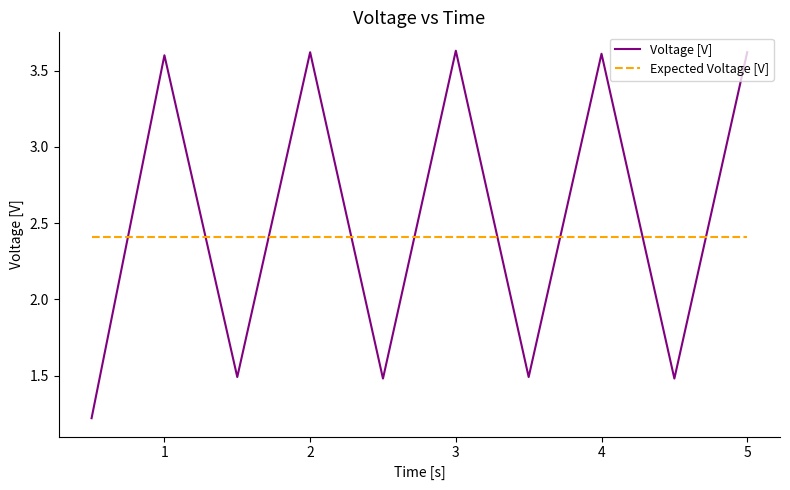

How many intersections are there between Expected Voltage [V] and Voltage [V]?

9